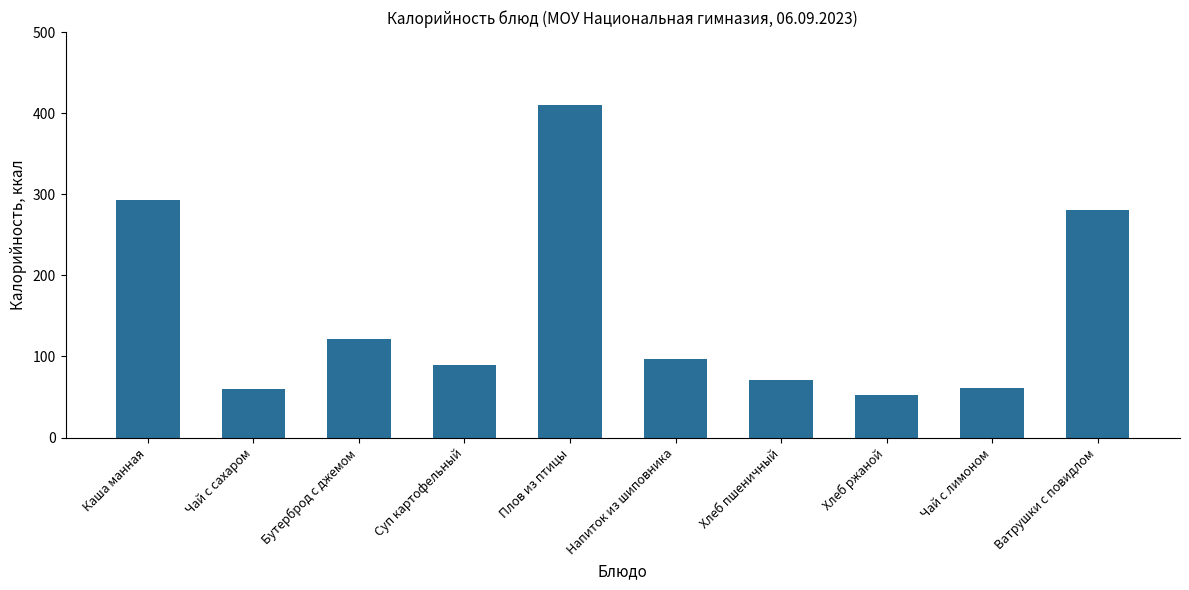

What is the minimum value shown in the chart?

52.2